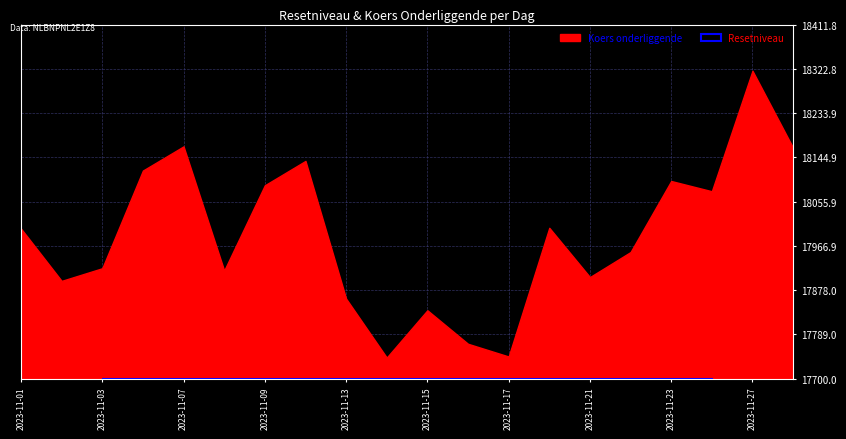

True or false: Resetniveau and Koers onderliggende cross at least once.

False